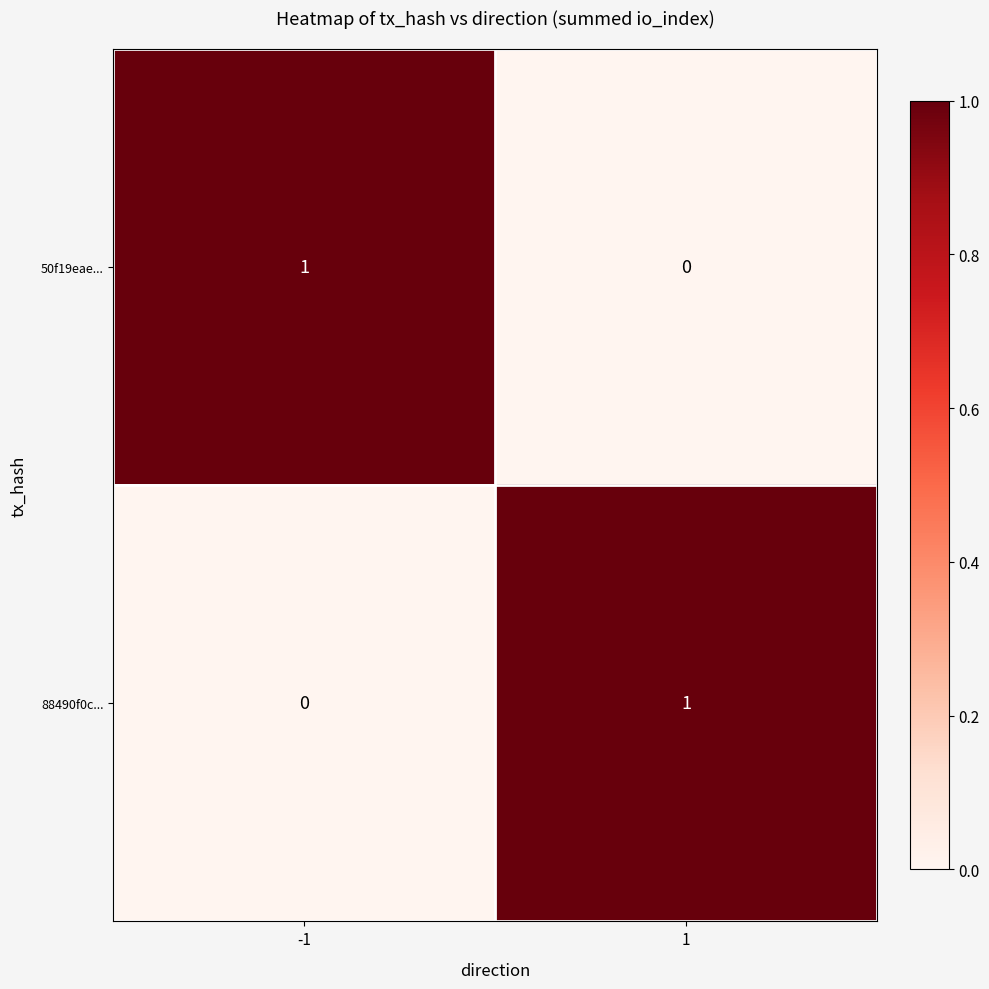

The value of 50f19eae... at -1 is 1. True or false?

True